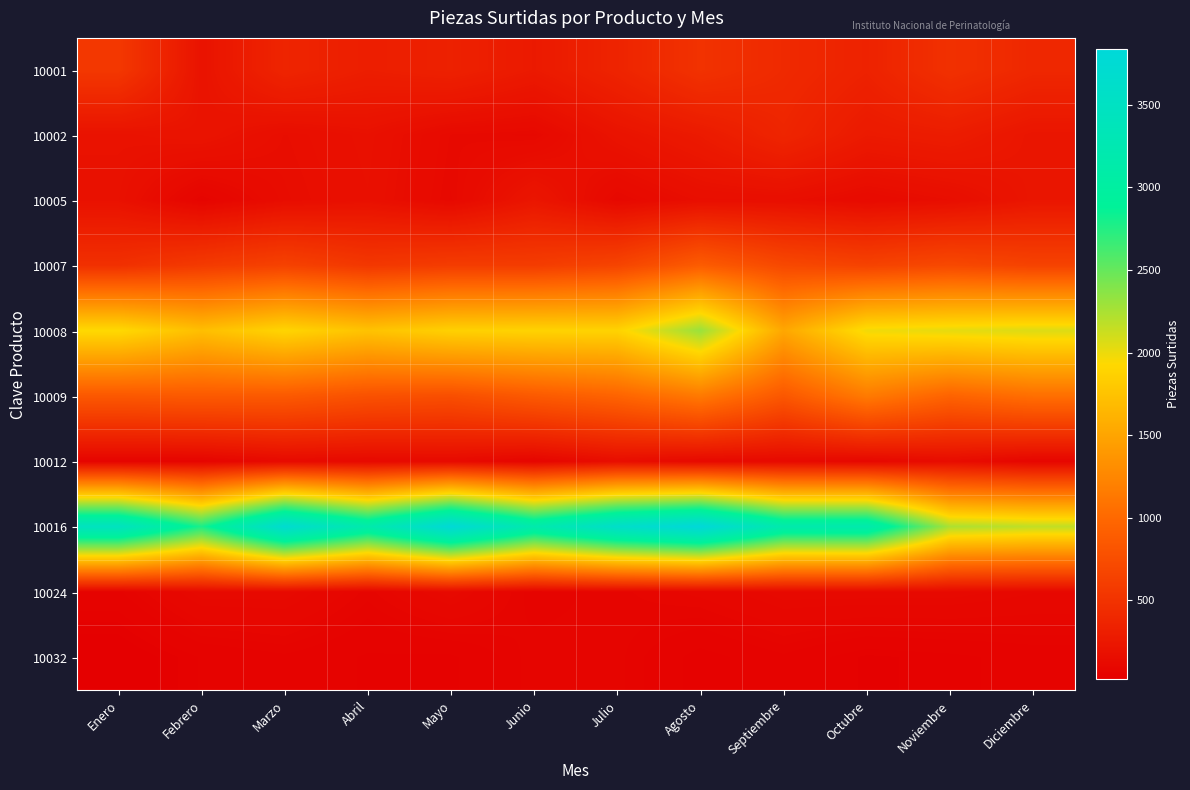

Reading left to right, extract all data points from this chart.

10001: Enero=550	Febrero=207	Marzo=370	Abril=307	Mayo=338	Junio=268	Julio=363	Agosto=498	Septiembre=416	Octubre=348	Noviembre=484	Diciembre=396
10002: Enero=198	Febrero=215	Marzo=157	Abril=186	Mayo=120	Junio=110	Julio=208	Agosto=272	Septiembre=375	Octubre=271	Noviembre=295	Diciembre=225
10005: Enero=189	Febrero=74	Marzo=148	Abril=179	Mayo=112	Junio=232	Julio=108	Agosto=162	Septiembre=165	Octubre=126	Noviembre=158	Diciembre=230
10007: Enero=476	Febrero=571	Marzo=643	Abril=545	Mayo=590	Junio=591	Julio=664	Agosto=887	Septiembre=706	Octubre=648	Noviembre=707	Diciembre=647
10008: Enero=1935	Febrero=1714	Marzo=1900	Abril=1749	Mayo=1864	Junio=1882	Julio=1884	Agosto=2308	Septiembre=1520	Octubre=1981	Noviembre=2024	Diciembre=2060
10009: Enero=848	Febrero=863	Marzo=864	Abril=786	Mayo=760	Junio=864	Julio=956	Agosto=1143	Septiembre=841	Octubre=1152	Noviembre=951	Diciembre=1052
10012: Enero=68	Febrero=71	Marzo=122	Abril=113	Mayo=123	Junio=77	Julio=154	Agosto=113	Septiembre=117	Octubre=98	Noviembre=144	Diciembre=81
10016: Enero=3458	Febrero=2786	Marzo=3709	Abril=3166	Mayo=3796	Junio=3174	Julio=3607	Agosto=3835	Septiembre=3172	Octubre=3180	Noviembre=2242	Diciembre=2168
10024: Enero=66	Febrero=120	Marzo=120	Abril=80	Mayo=120	Junio=70	Julio=81	Agosto=95	Septiembre=120	Octubre=121	Noviembre=120	Diciembre=107
10032: Enero=24	Febrero=55	Marzo=66	Abril=52	Mayo=51	Junio=81	Julio=79	Agosto=47	Septiembre=66	Octubre=44	Noviembre=50	Diciembre=60